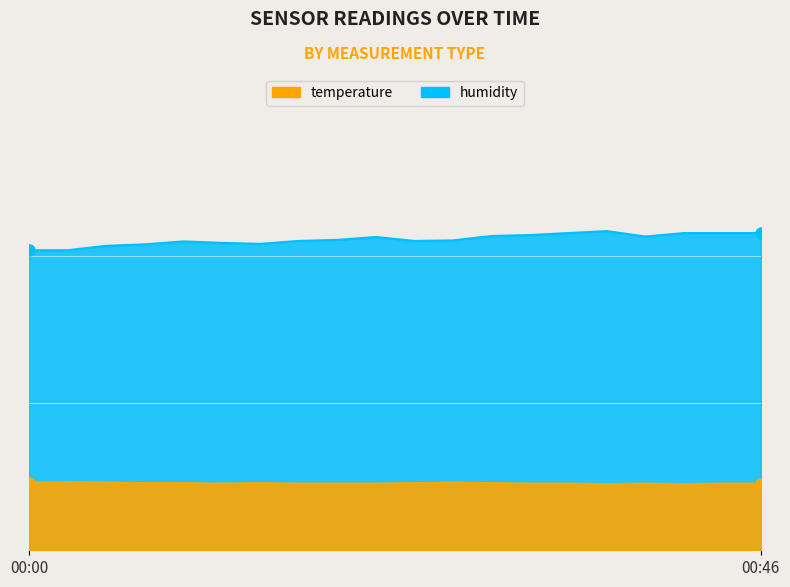

Rank the series at 00:17 from lowest to highest value.

temperature, humidity